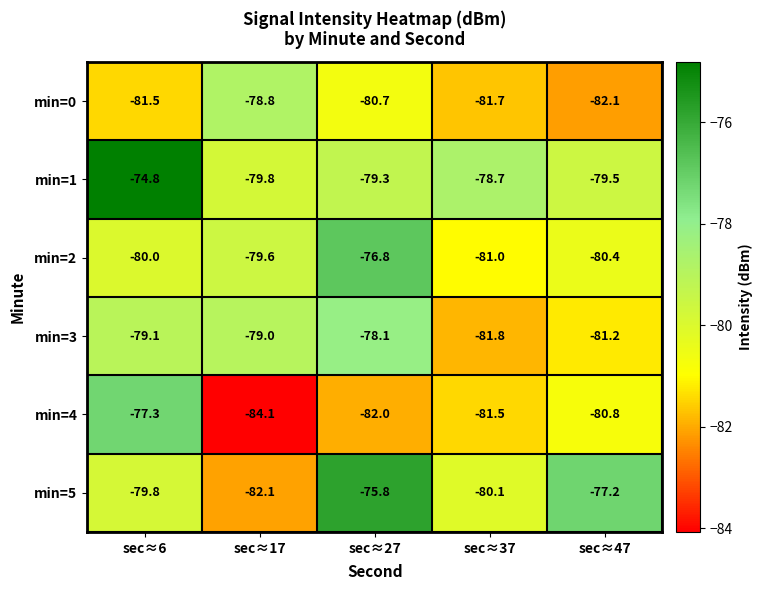

At which category is the sum across all series the highest?

sec≈6